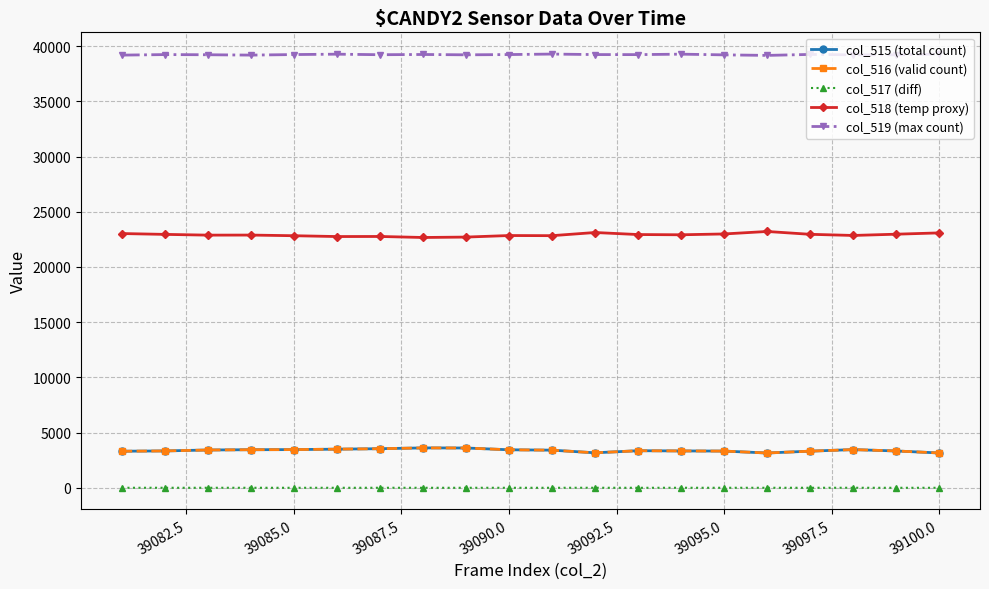

True or false: col_518 (temp proxy) and col_515 (total count) intersect in this chart.

False